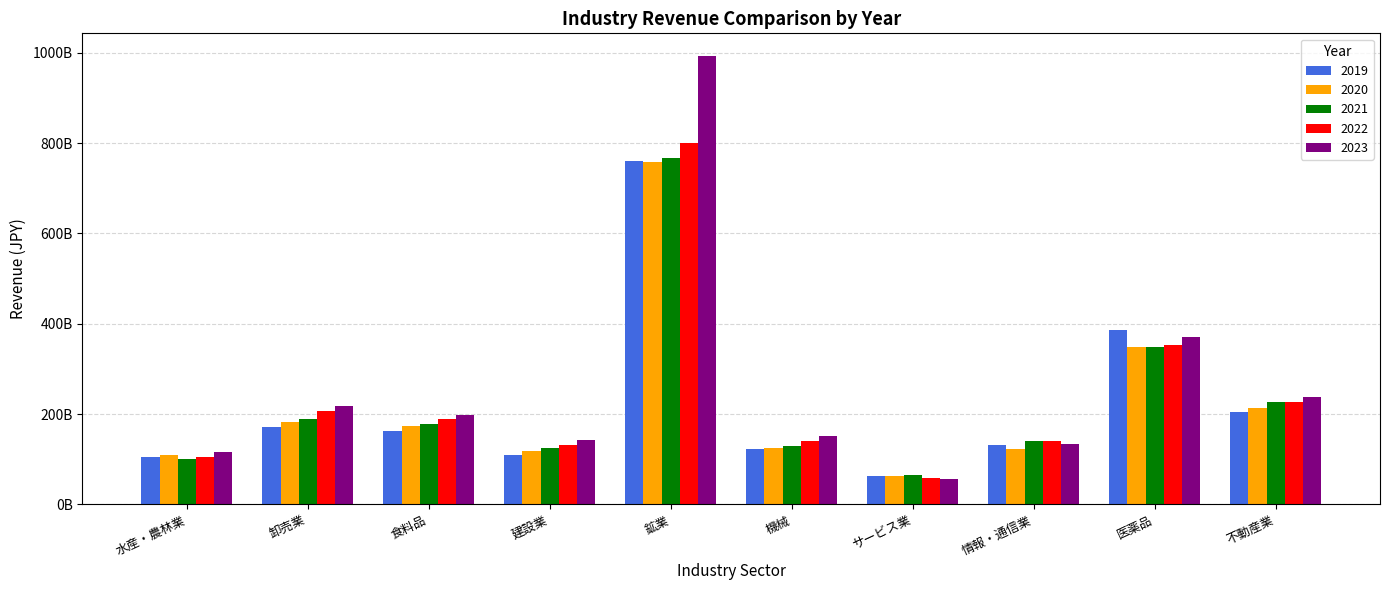

Are the bars horizontal?

No